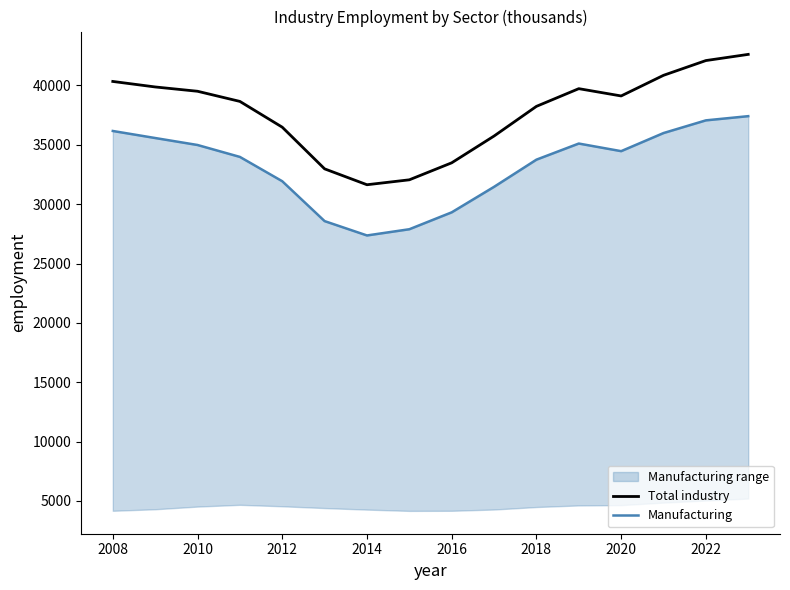

List the series in order of their peak value, lowest first.

Manufacturing, Total industry